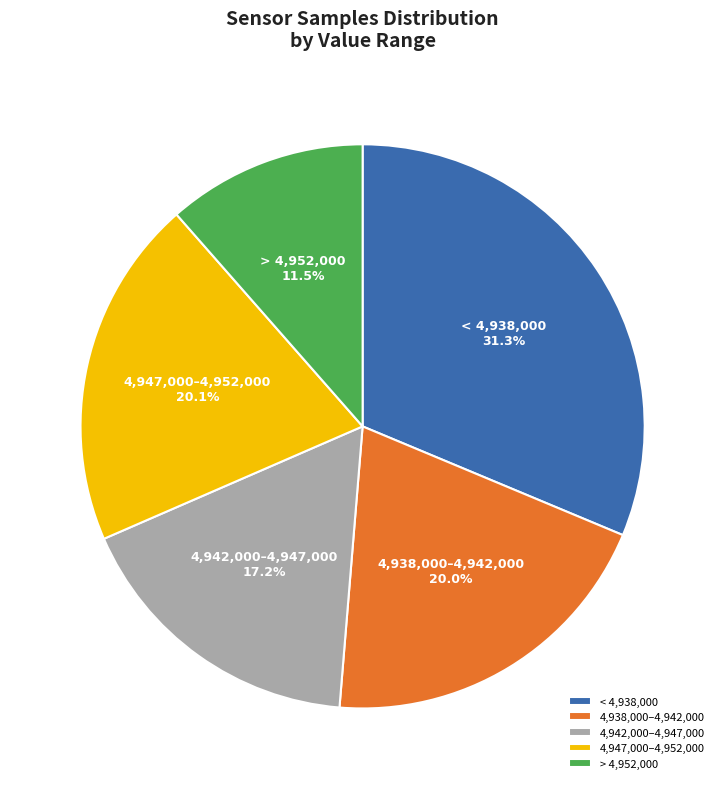

Is > 4,952,000 the majority of the pie?

No